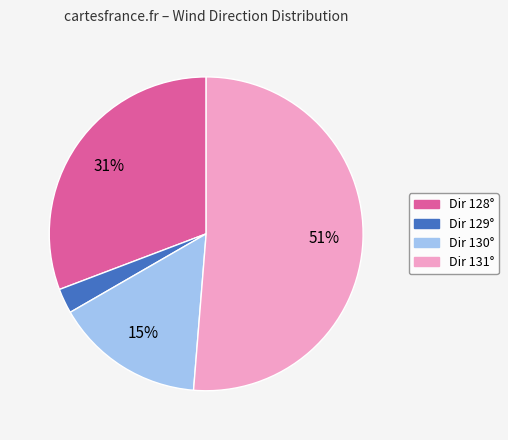

To the nearest percent, what is the average slice percentage?

25%